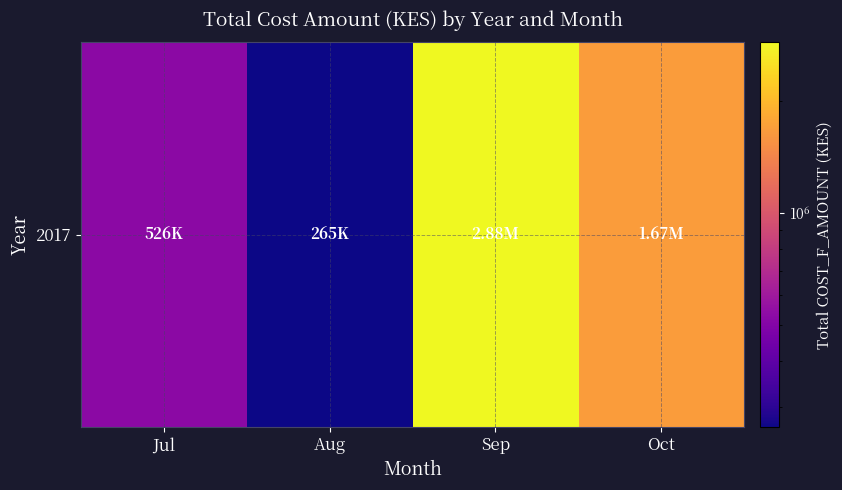

Which category has the lowest value across all series?

Aug